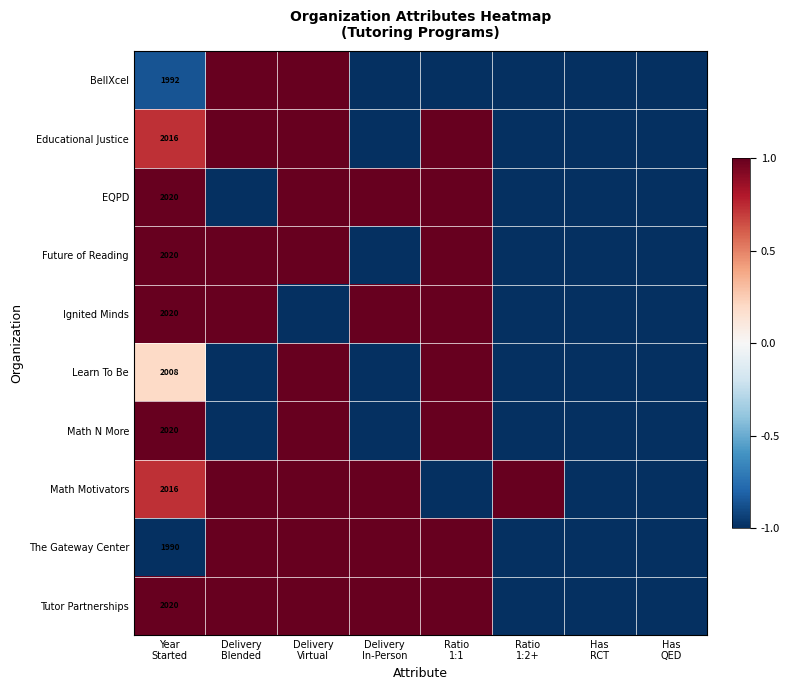

Which label corresponds to the smallest value in the chart?

Delivery
In-Person